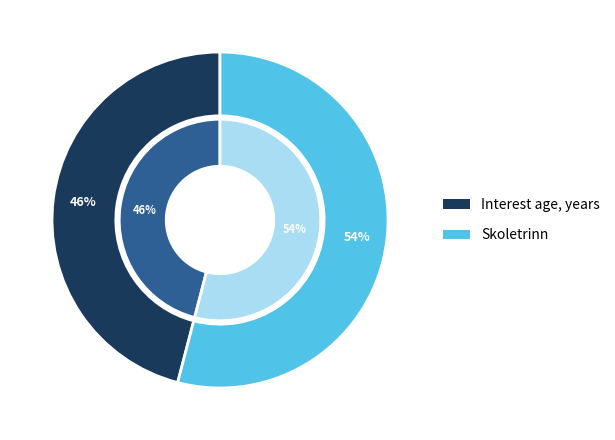

How many slices are in this pie chart?

2